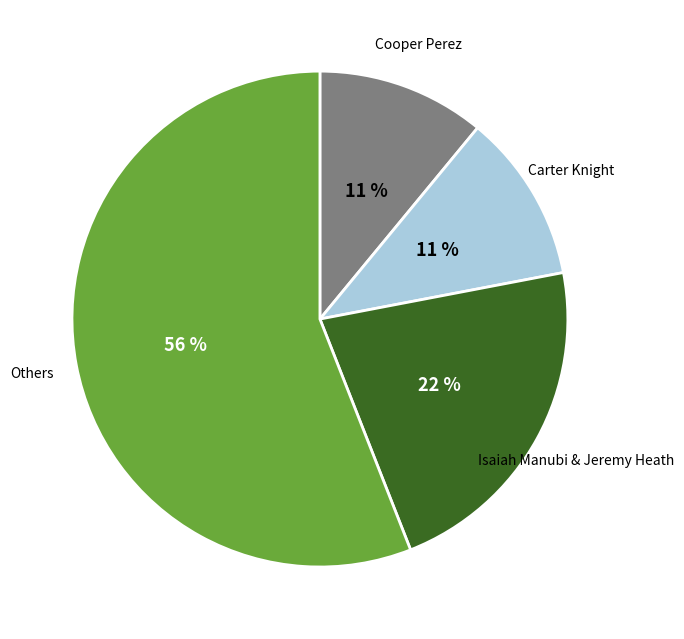

To the nearest percent, what is the difference between the largest and smallest slice percentages?

45%